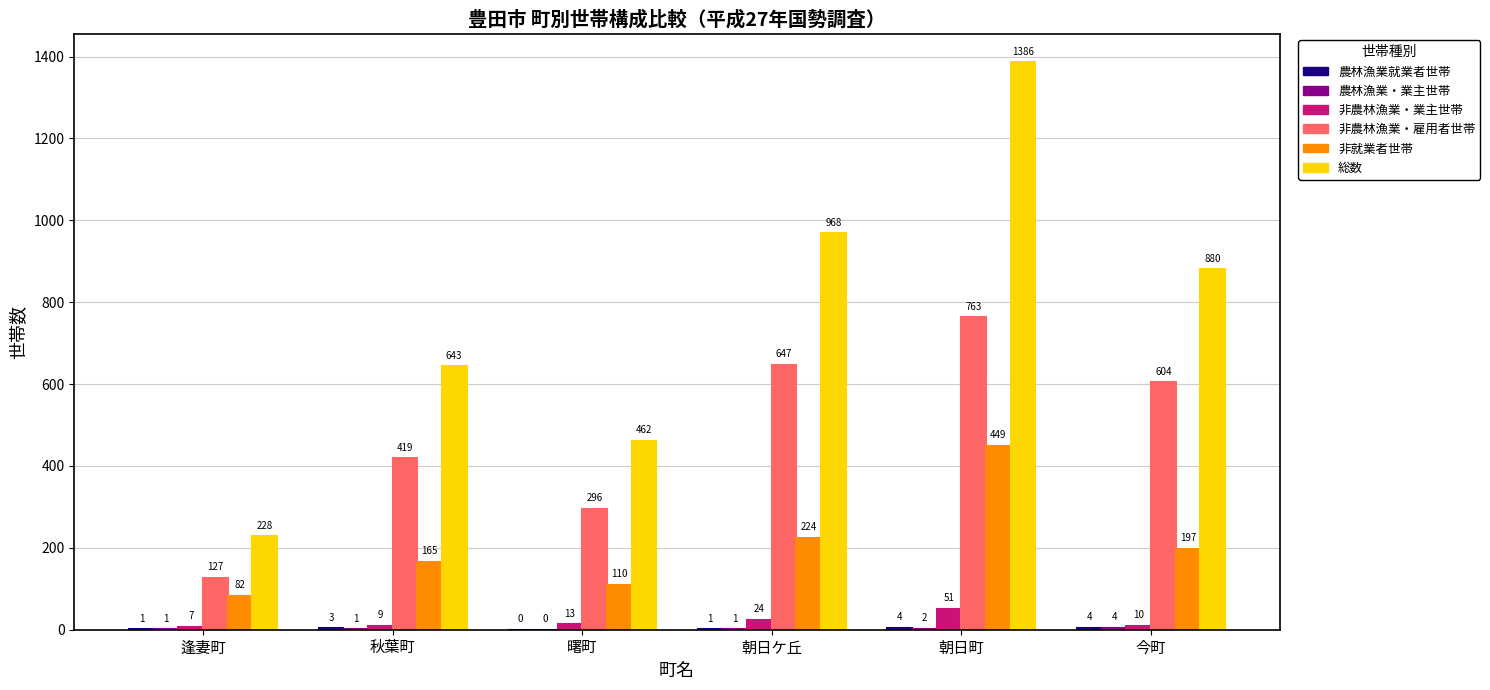

At which label does 非農林漁業・雇用者世帯 first exceed 604?

朝日ケ丘